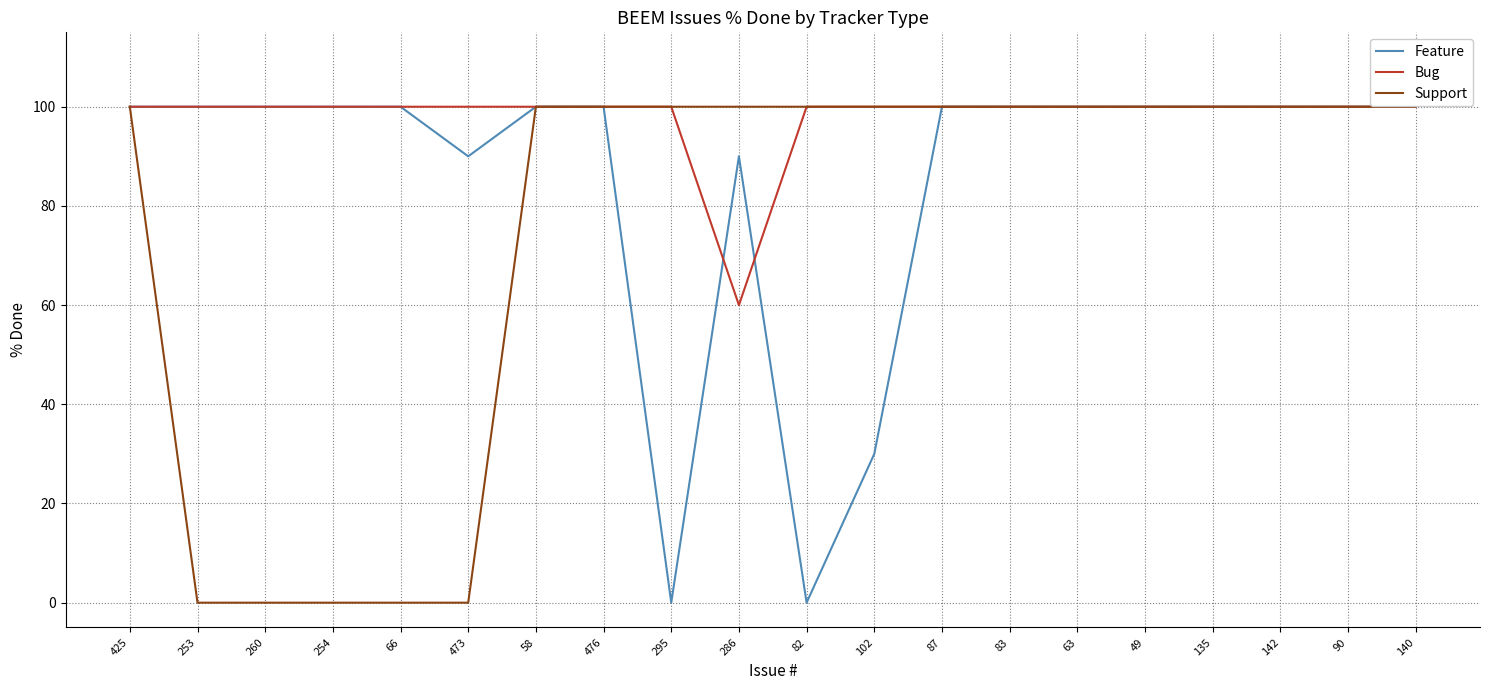

What is the difference between the maximum and second lowest values in the Support series?

100